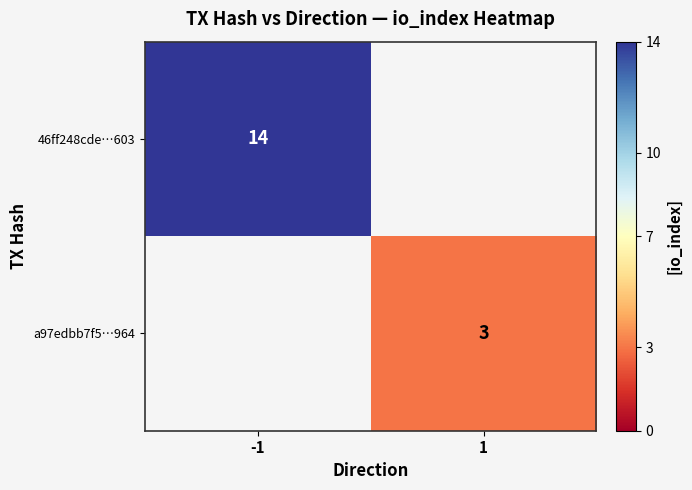

The a97edbb7f5…964 series shows 3 at 1. True or false?

True